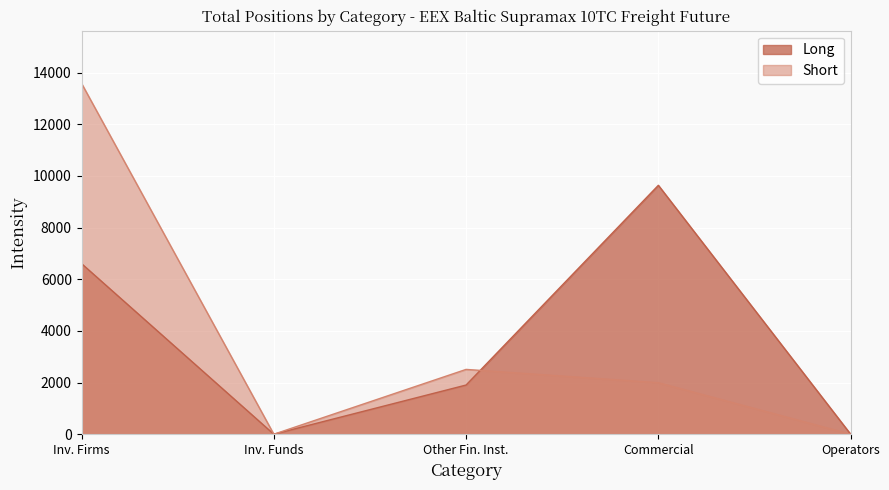

List the series in order of their peak value, lowest first.

Long, Short